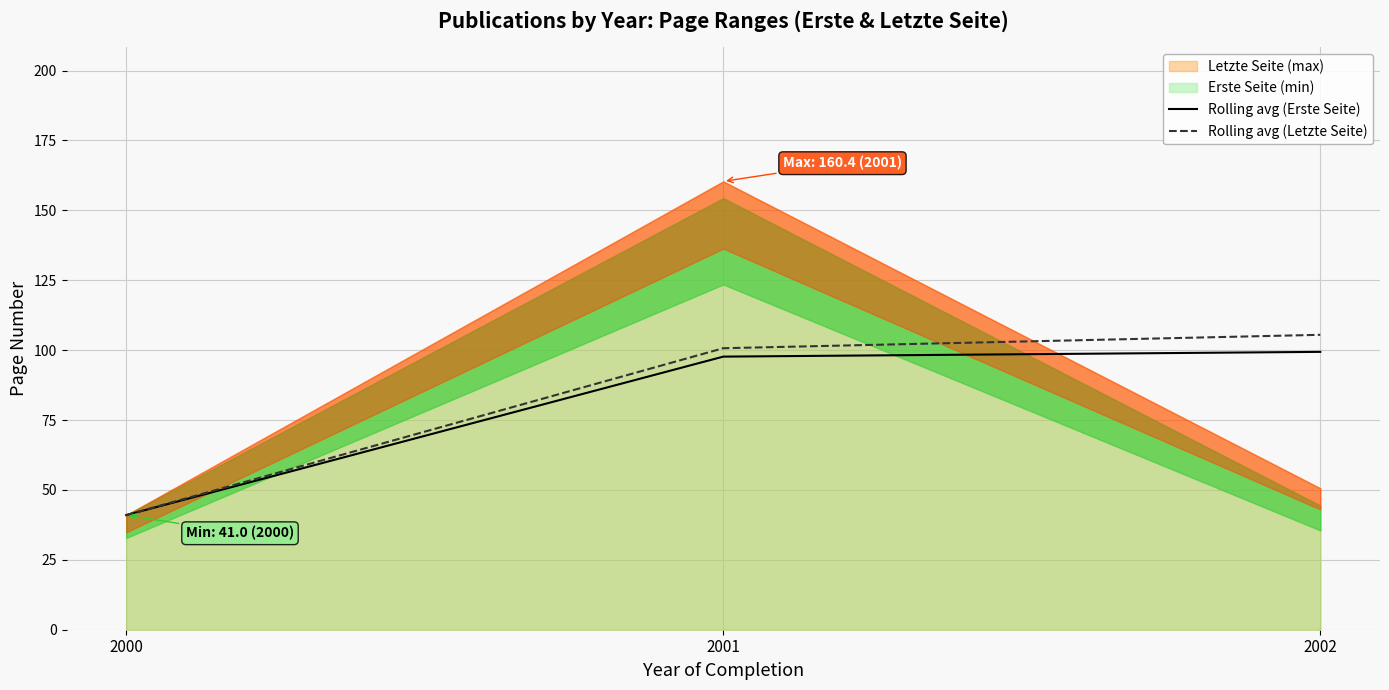

What is the lowest value of the Rolling avg (Erste Seite) series?

41.0